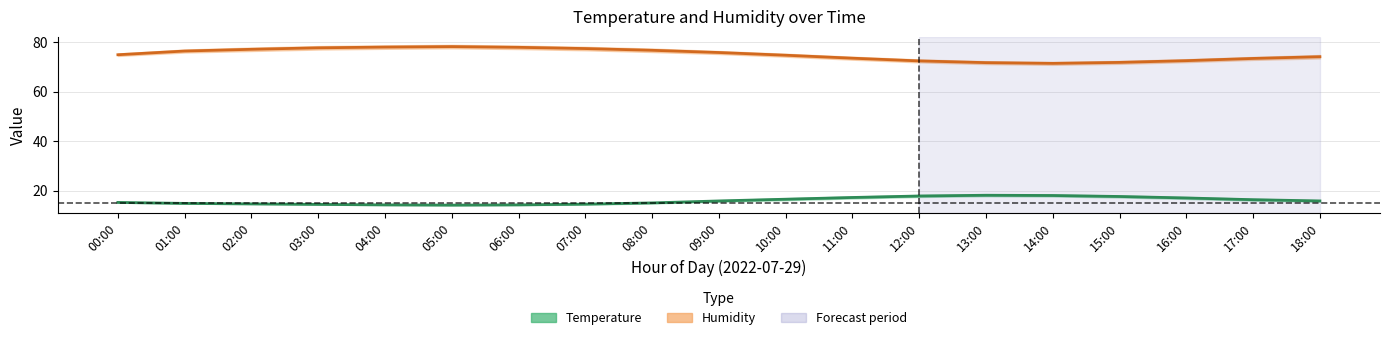

Count the number of data series in this chart.

2